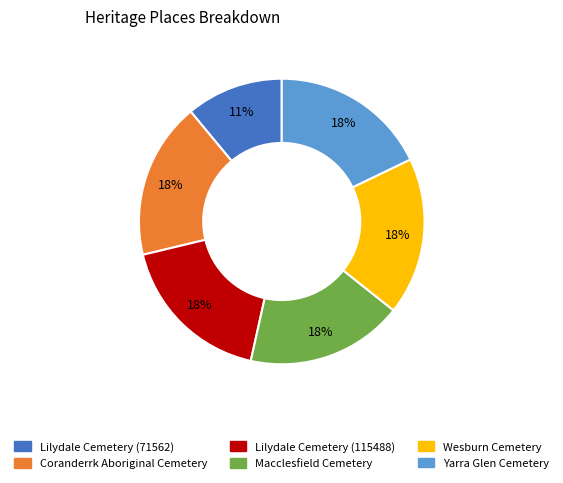

To the nearest percent, what percentage of the pie is Yarra Glen Cemetery?

18%